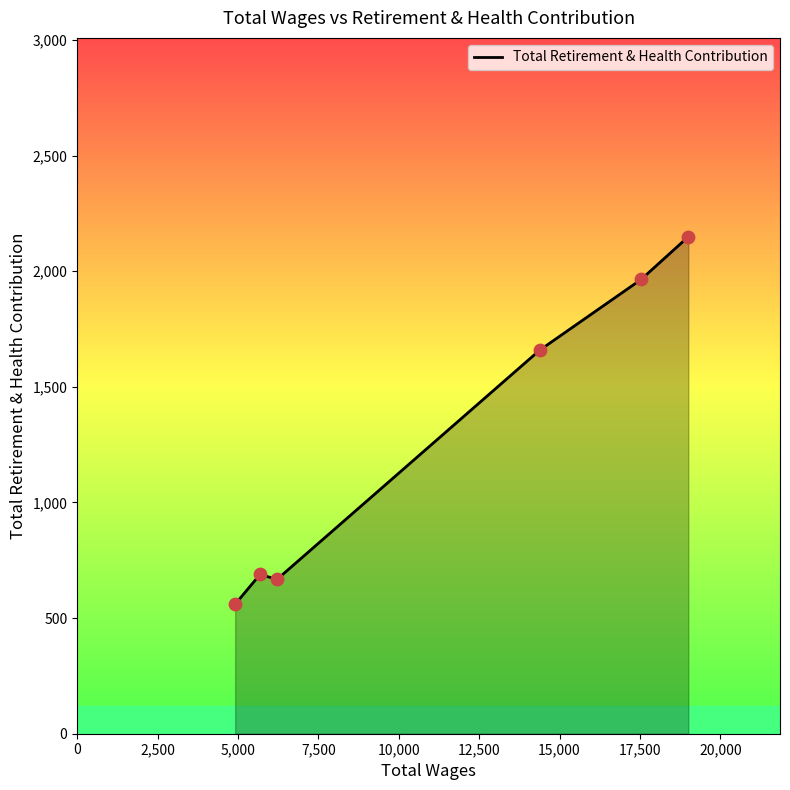

What is the greatest value displayed?

2149